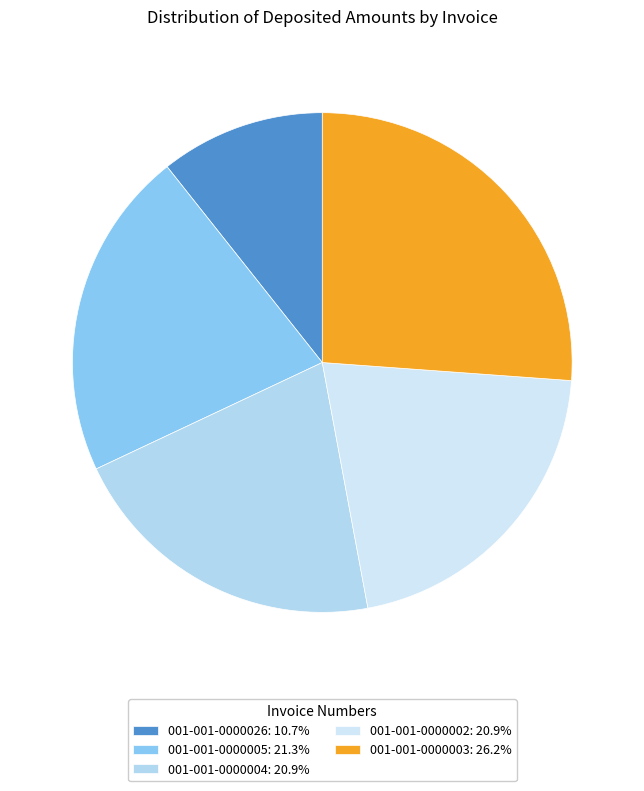

Which slice is the largest?

001-001-0000003